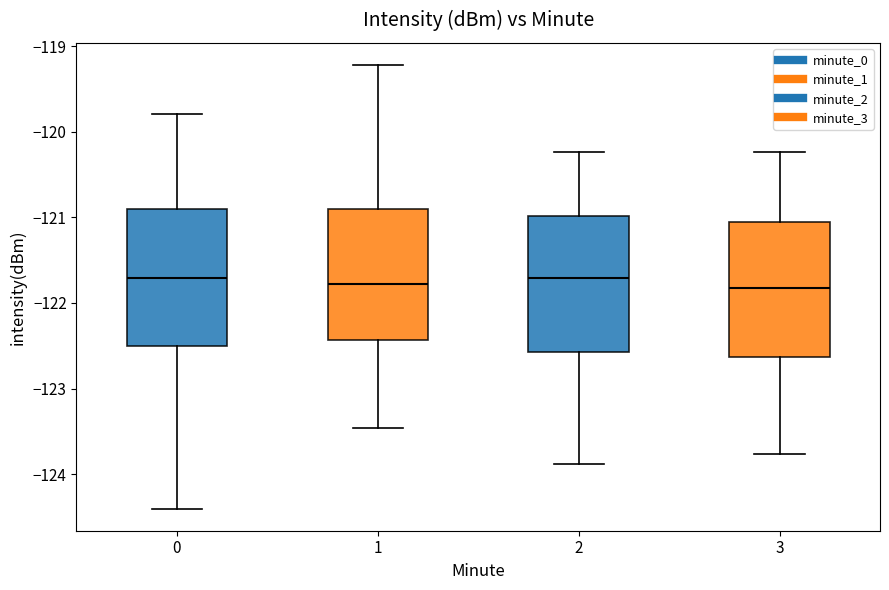

Where is the lower edge of the box at x = 3 on the y-axis? The values are not printed on the chart, so give them approximately, as read against the axis.

-122.6